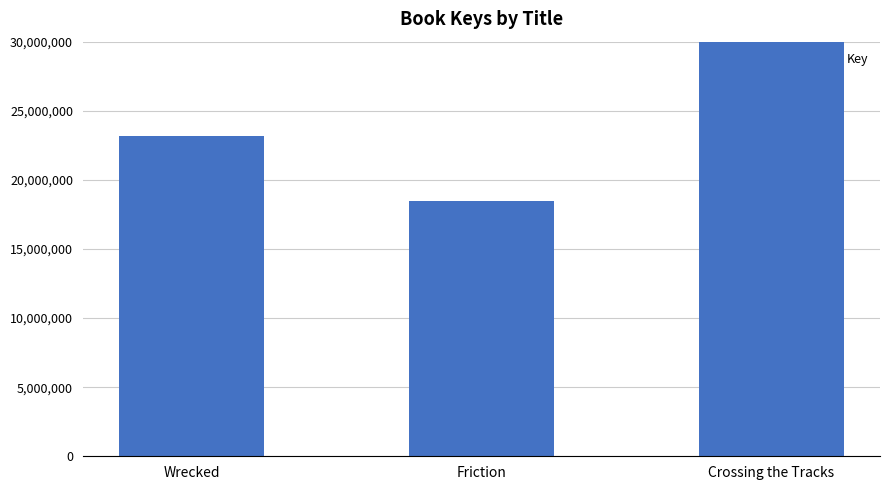

What is the difference between the second highest and minimum values?

4754409